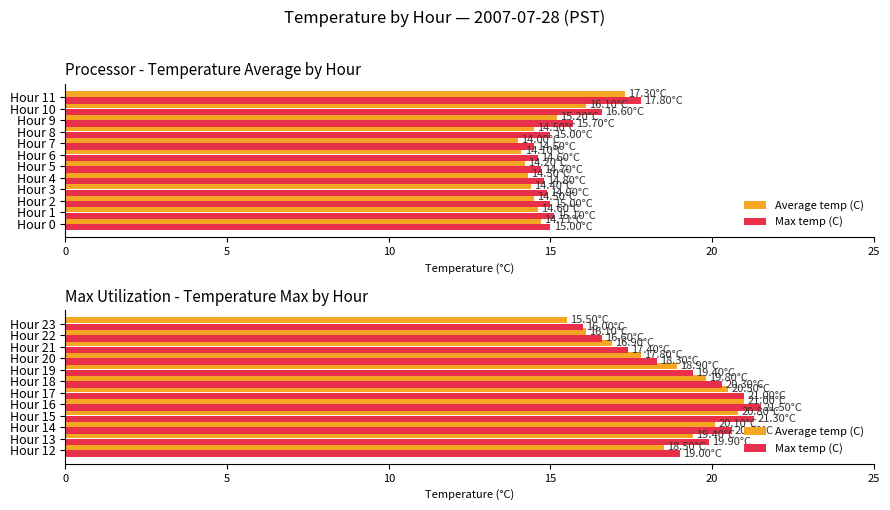

What is the difference between the second highest and minimum values in the Max temp (C) series?

5.3